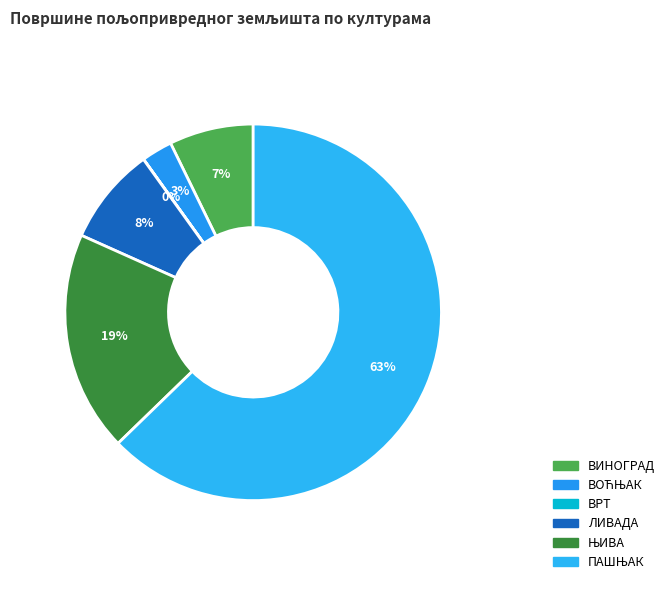

Which category accounts for the majority?

ПАШЊАК